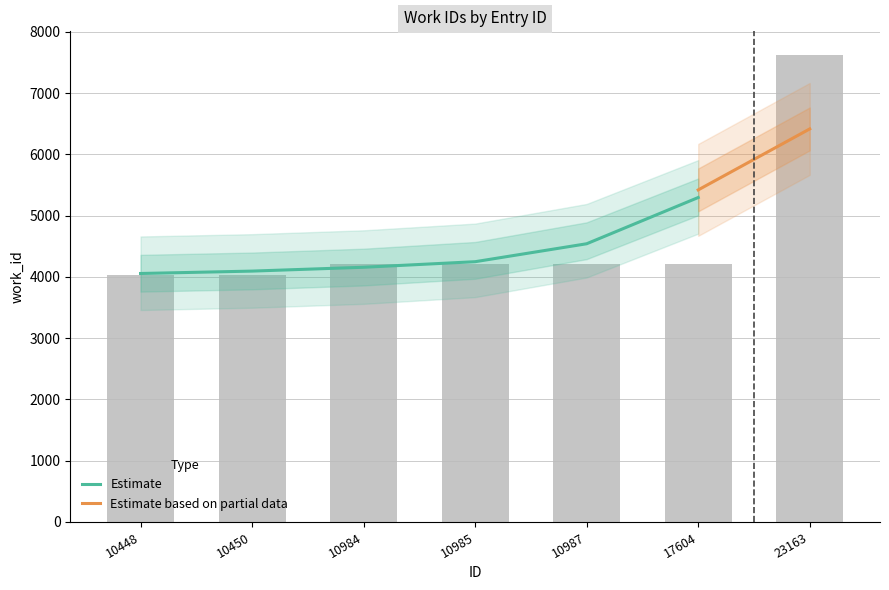

Count the number of values greater than 4211.

1